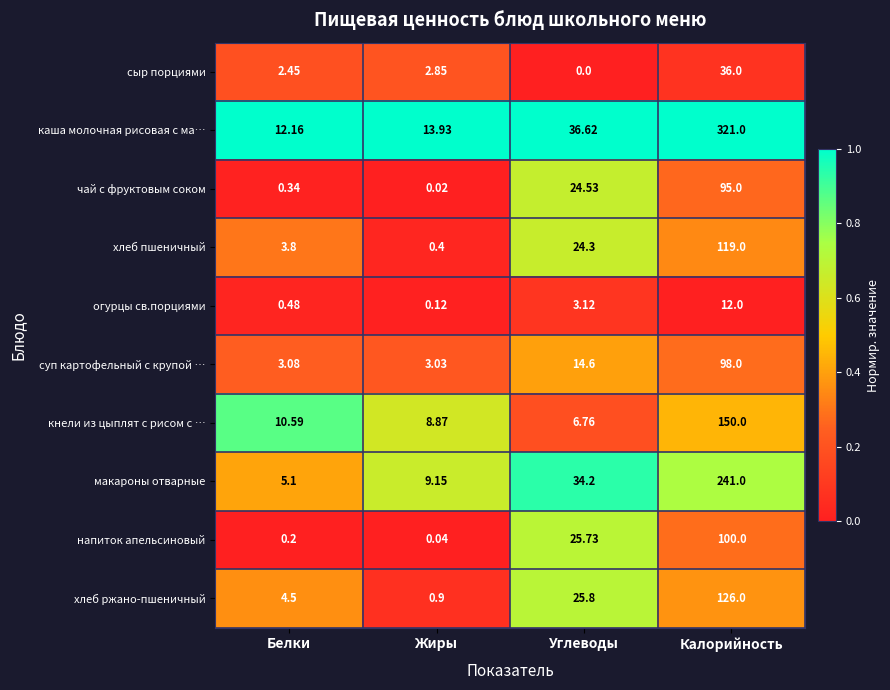

Rank the series at Жиры from highest to lowest value.

каша молочная рисовая с ма…, макароны отварные, кнели из цыплят с рисом с …, суп картофельный с крупой …, сыр порциями, хлеб ржано-пшеничный, хлеб пшеничный, огурцы св.порциями, напиток апельсиновый, чай с фруктовым соком